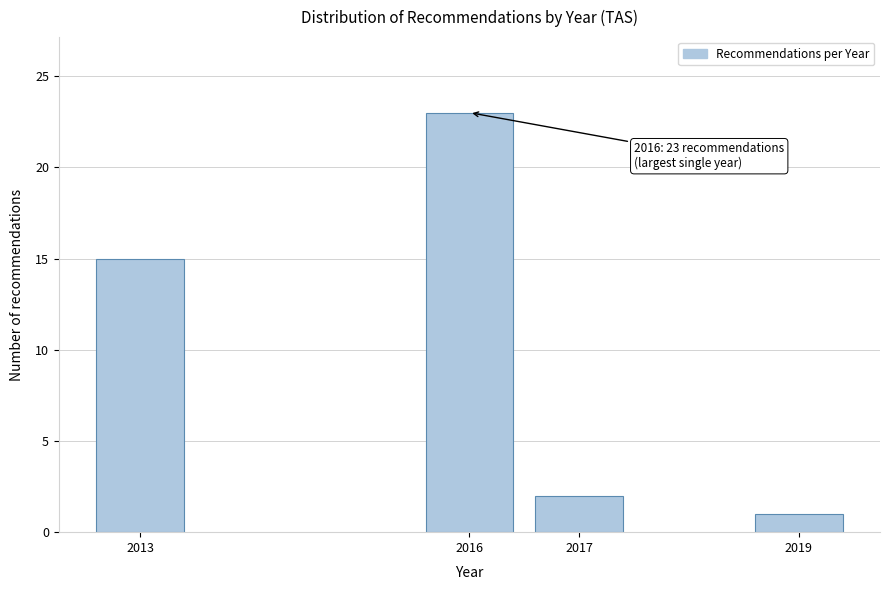

Reading left to right, extract all data points from this chart.

2013=15	2016=23	2017=2	2019=1